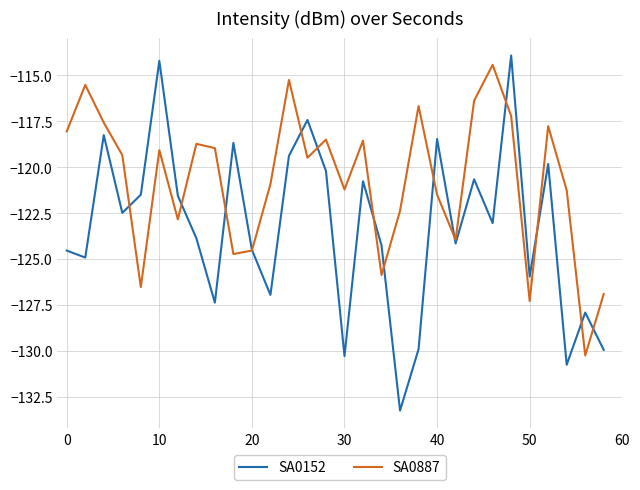

What is the smallest value displayed?

-133.2